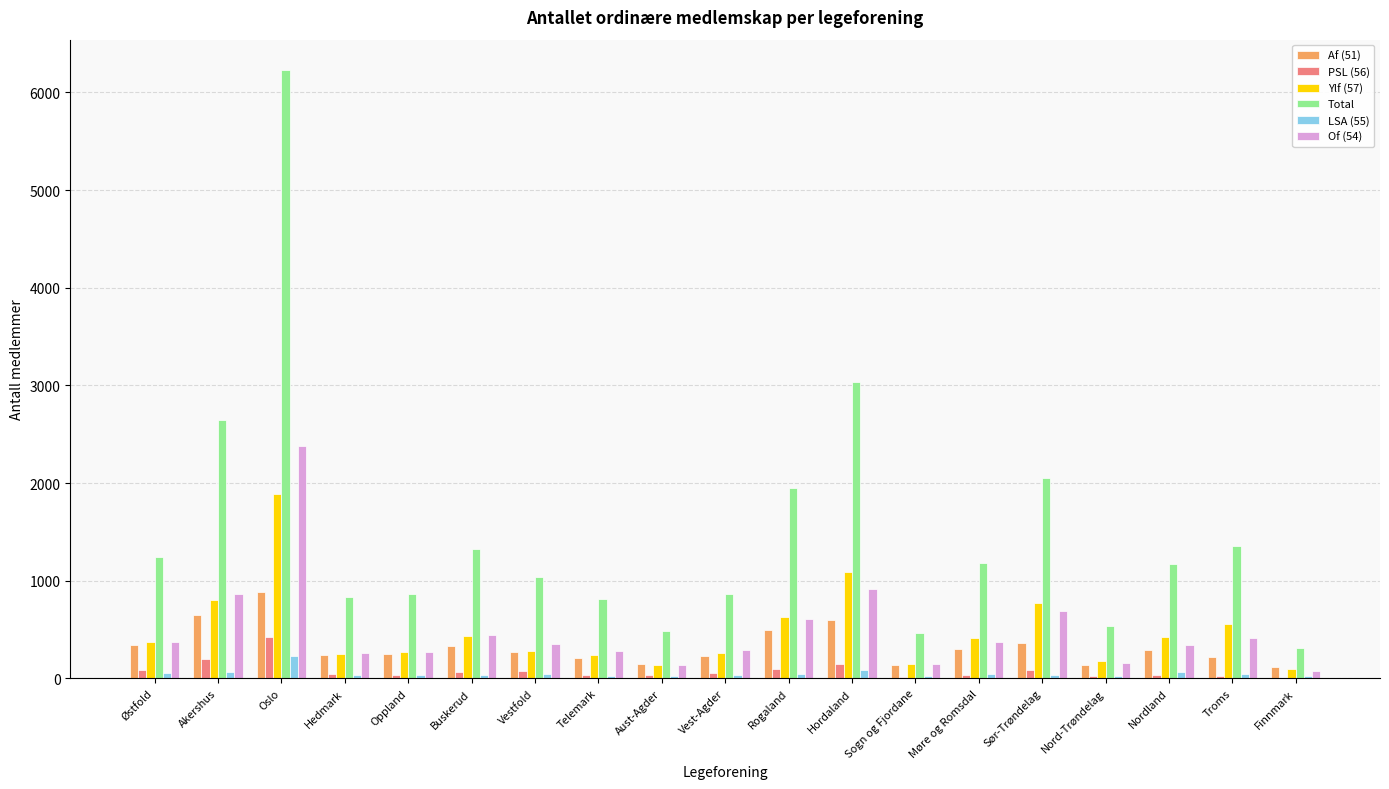

What is the sum of all Af (51) values?

6189